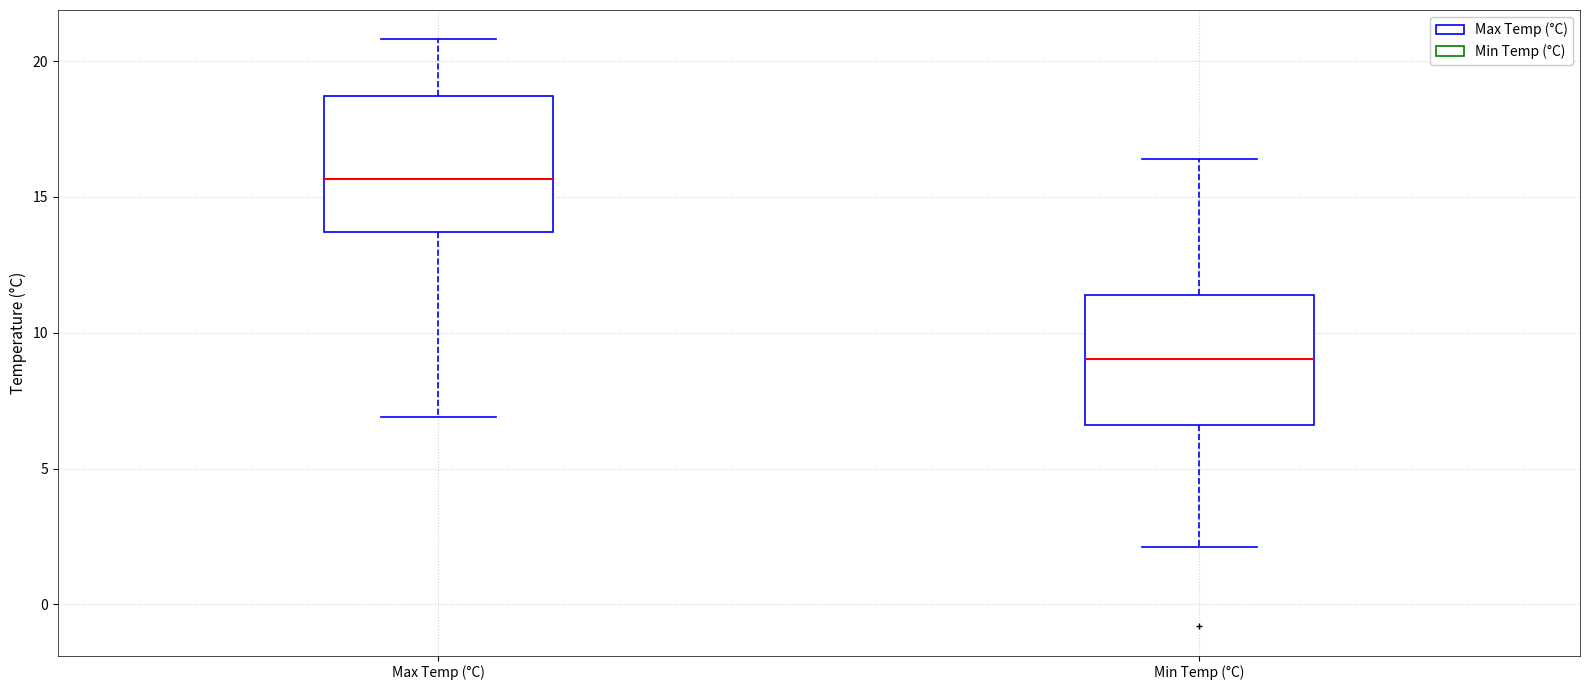

Reading left to right, transcribe this box plot: for each box, give where its median line is, the range the box spans, and where its two whiskers end, as read against the y-axis. The values are not printed on the chart, so give them approximately, as read against the axis.

Max Temp (°C): median 15.5, box 13.5 to 18.5, whiskers 7.0 to 21.0
Min Temp (°C): median 9.0, box 6.5 to 11.5, whiskers 2.0 to 16.5